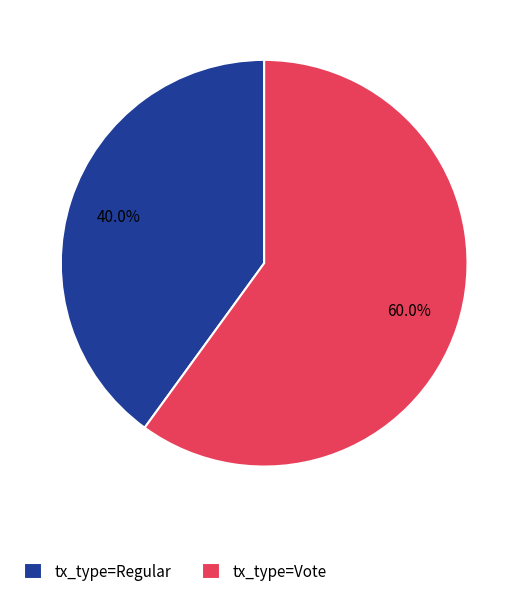

What is the ratio of the value at tx_type=Vote to the value at tx_type=Regular?

1.5